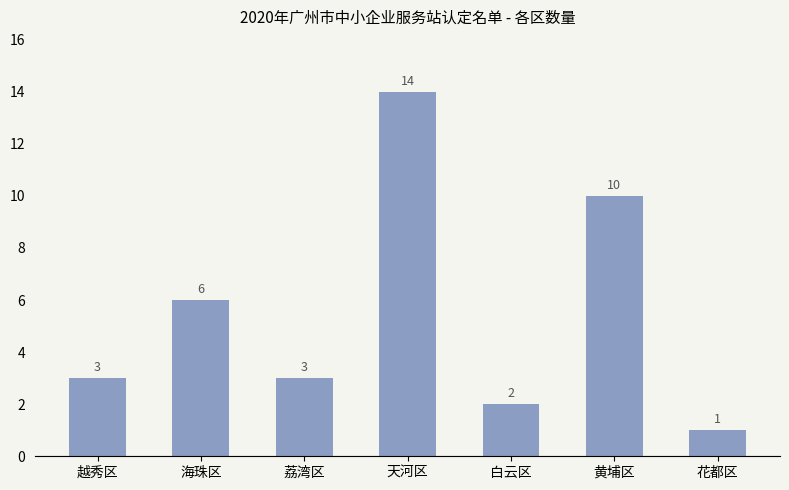

What is the ratio of the value at 花都区 to the value at 海珠区?

0.2